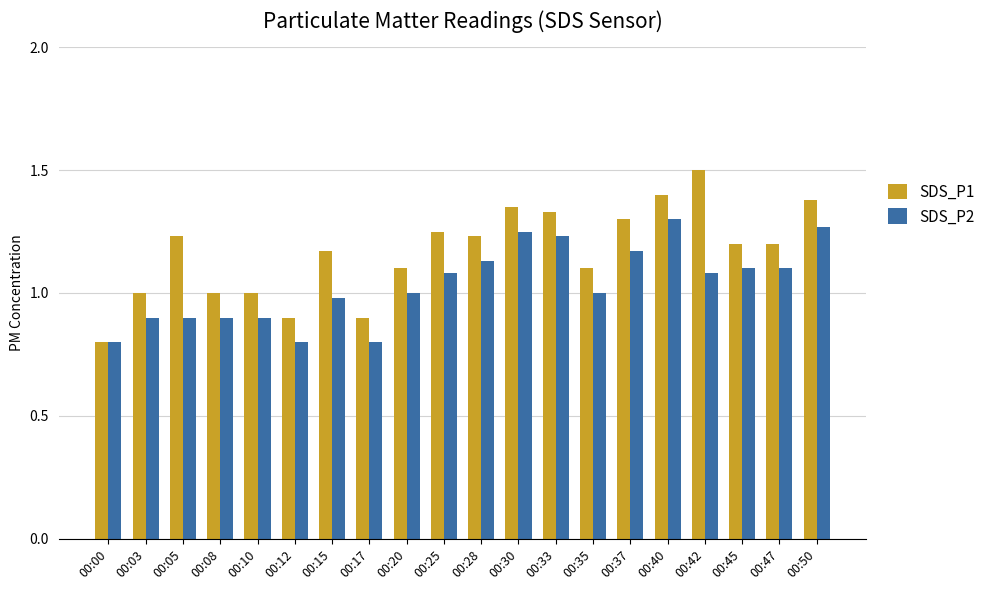

Between 00:25 and 00:33, which series saw the biggest shift?

SDS_P2